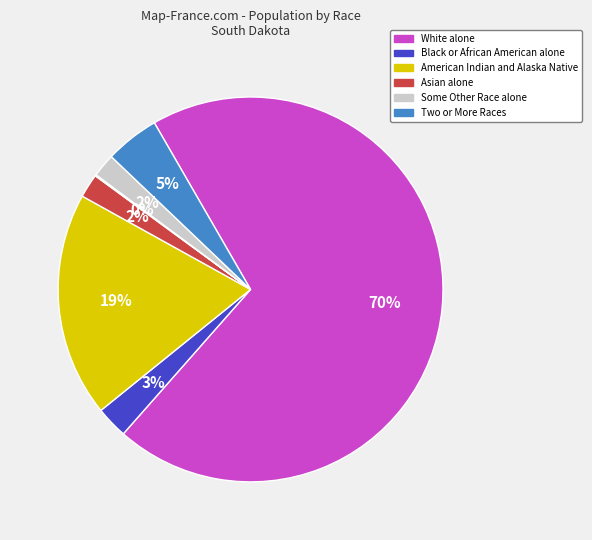

Does any single category account for the majority?

Yes